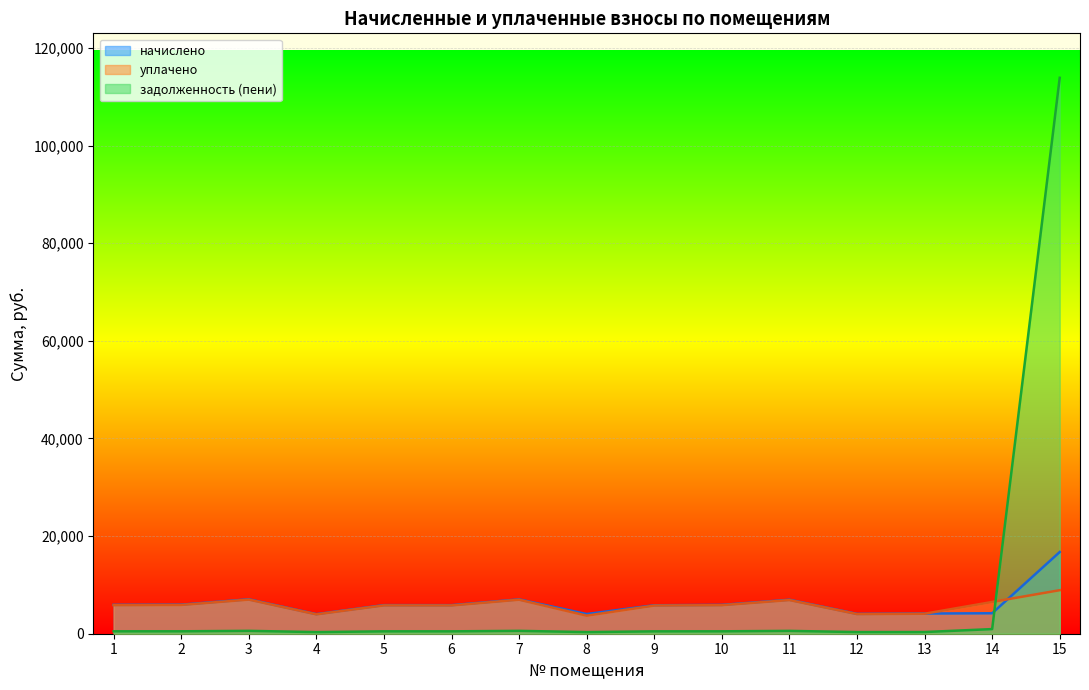

What is the difference between the уплачено values at 7 and 10?

1118.7